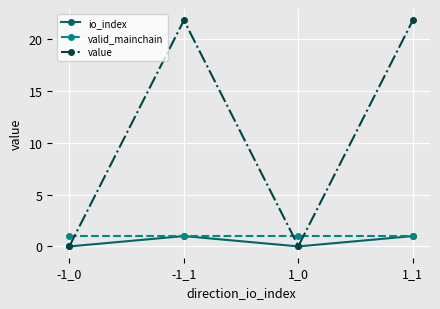

What is the label of the 2nd point from the left?

-1_1